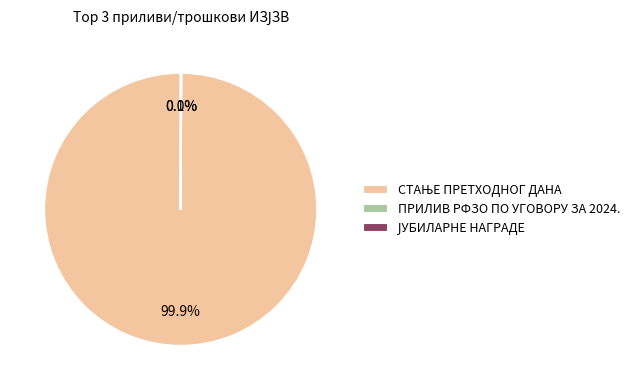

Does any single category account for the majority?

Yes